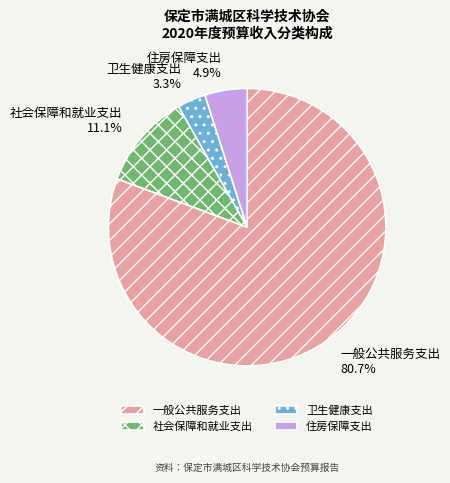

Approximately how many times larger is the value at 一般公共服务支出 compared to 社会保障和就业支出?

7.3